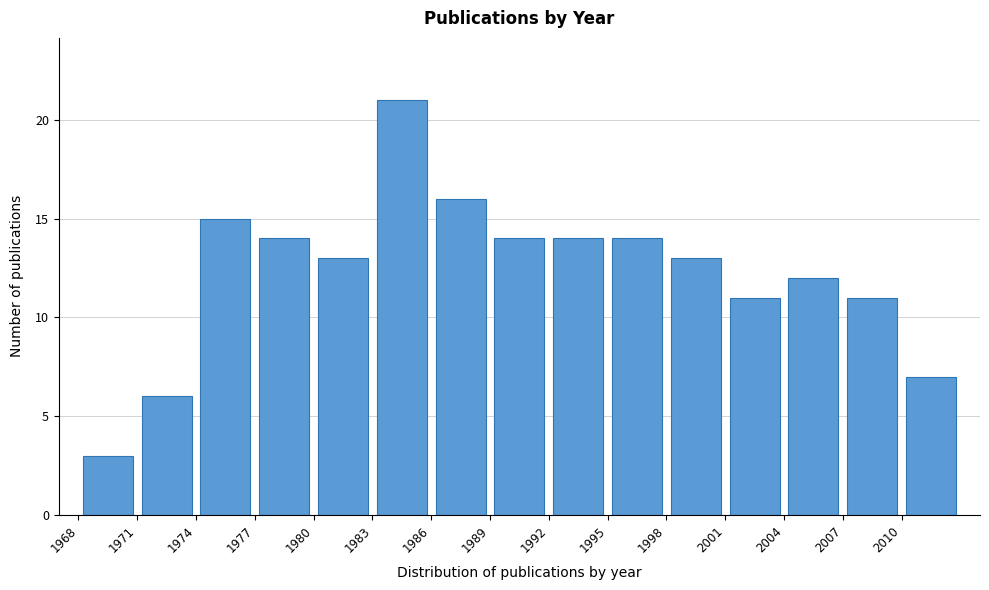

Reading left to right, list every bar in this chart as the range it spans on the x-axis followed by its height. The values are not printed on the chart, so give them approximately, as read against the axis.

1968 to 1971: 3
1971 to 1974: 6
1974 to 1977: 15
1977 to 1980: 14
1980 to 1983: 13
1983 to 1986: 21
1986 to 1989: 16
1989 to 1992: 14
1992 to 1995: 14
1995 to 1998: 14
1998 to 2001: 13
2001 to 2004: 11
2004 to 2007: 12
2007 to 2010: 11
2010 to 2013: 7